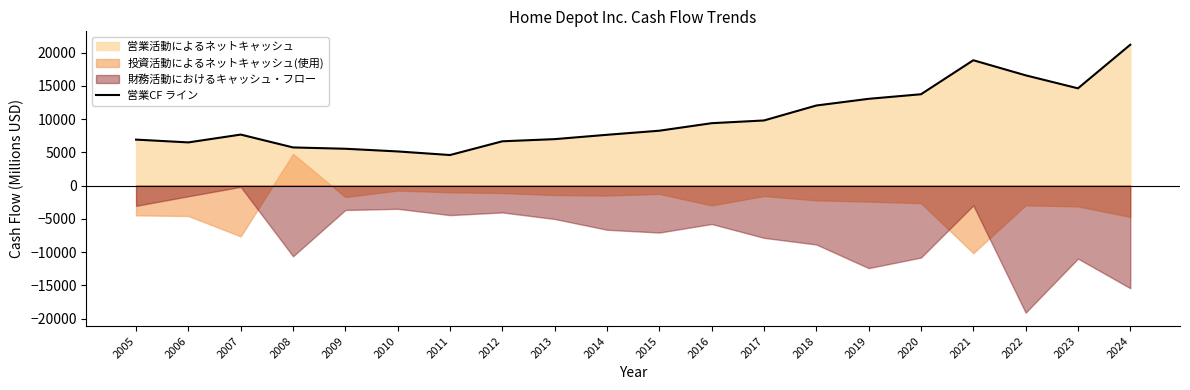

Where does the data first go above 8242?

2016